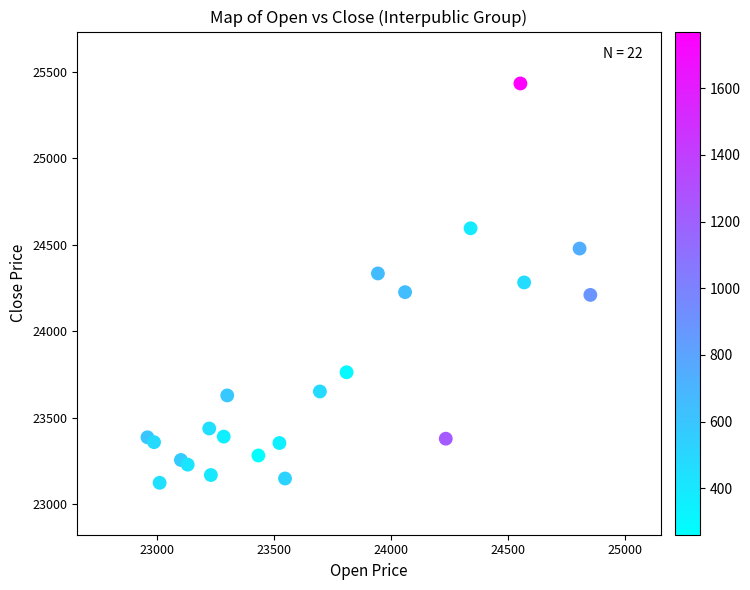

What is the range of X values (max minus min)?

1893